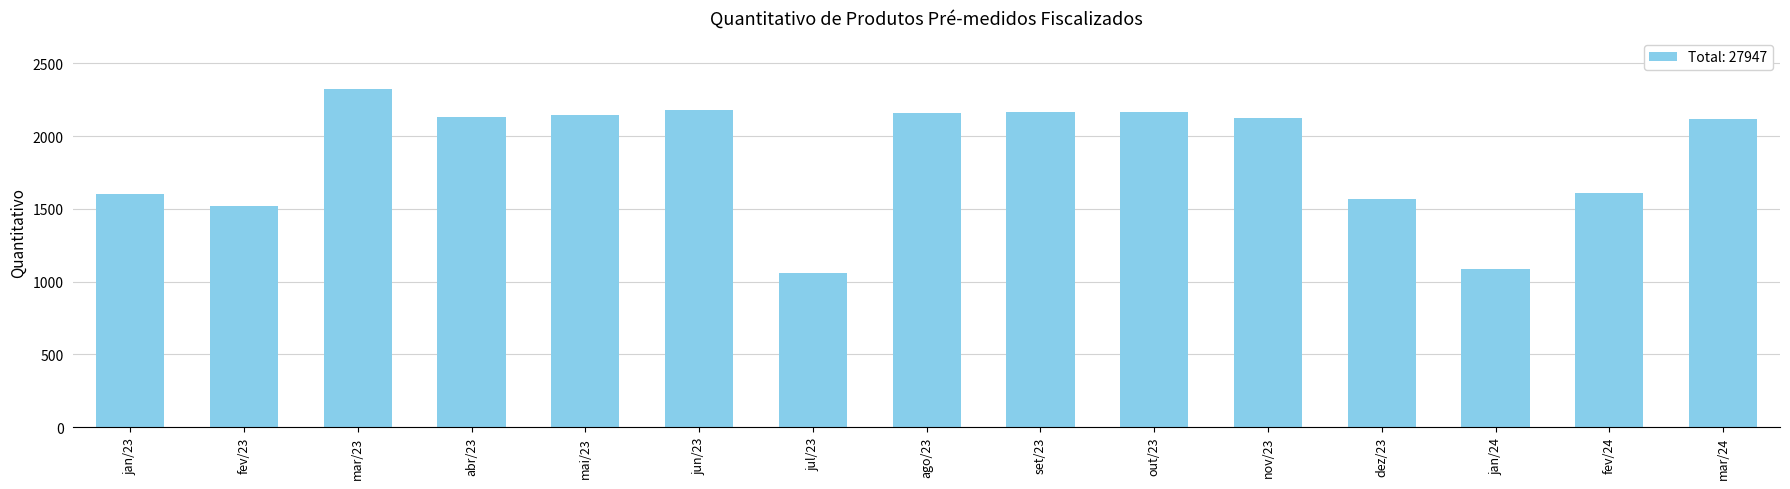

The chart shows a value of 307 at jan/24. True or false?

False